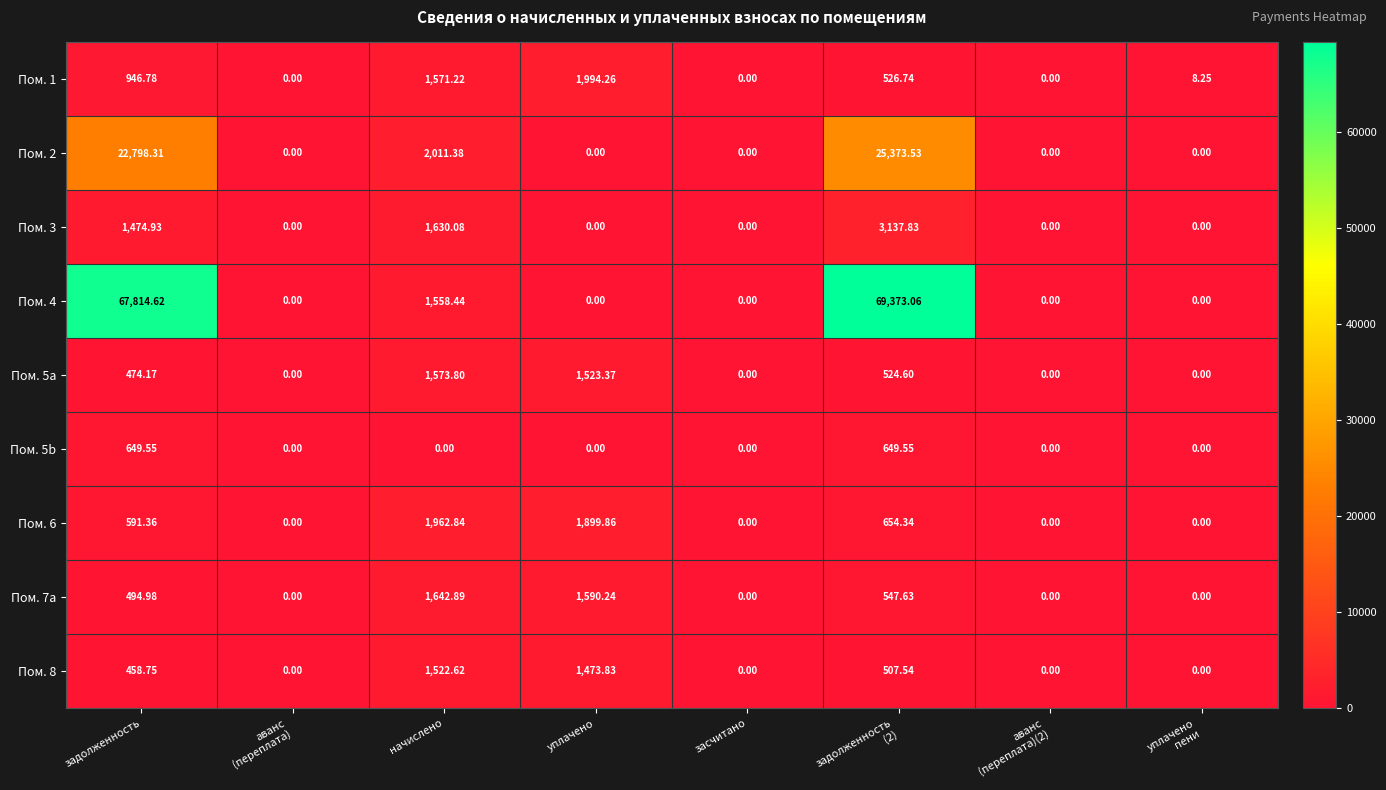

Count the number of data series in this chart.

9